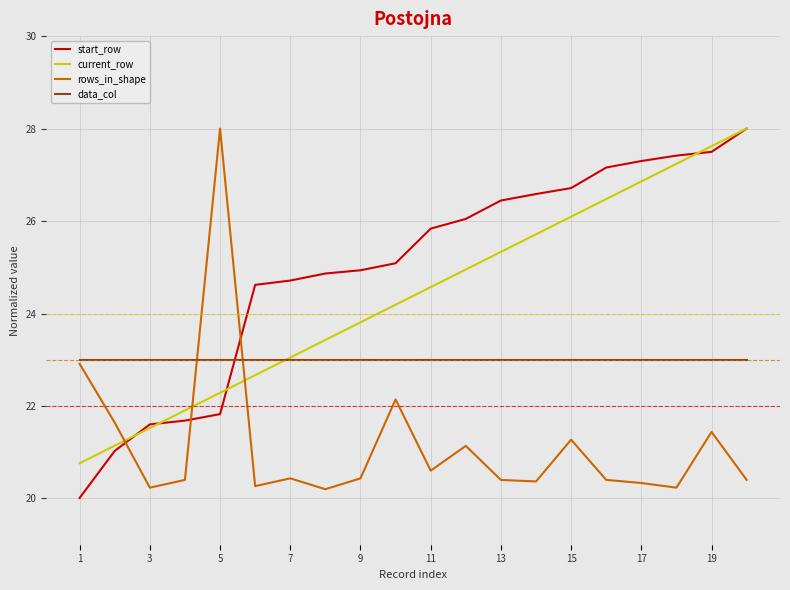

Rank the series by their average value, from lowest to highest.

rows_in_shape, data_col, current_row, start_row